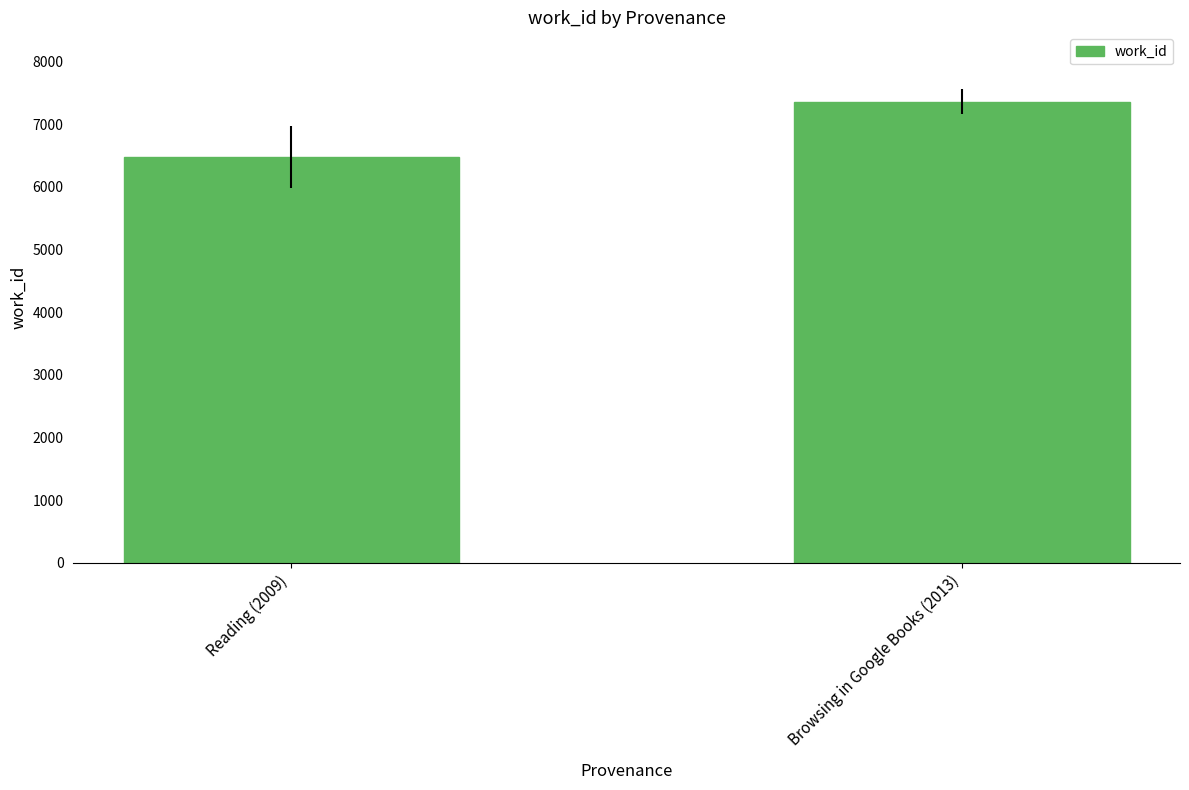

What is the minimum value shown in the chart?

6479